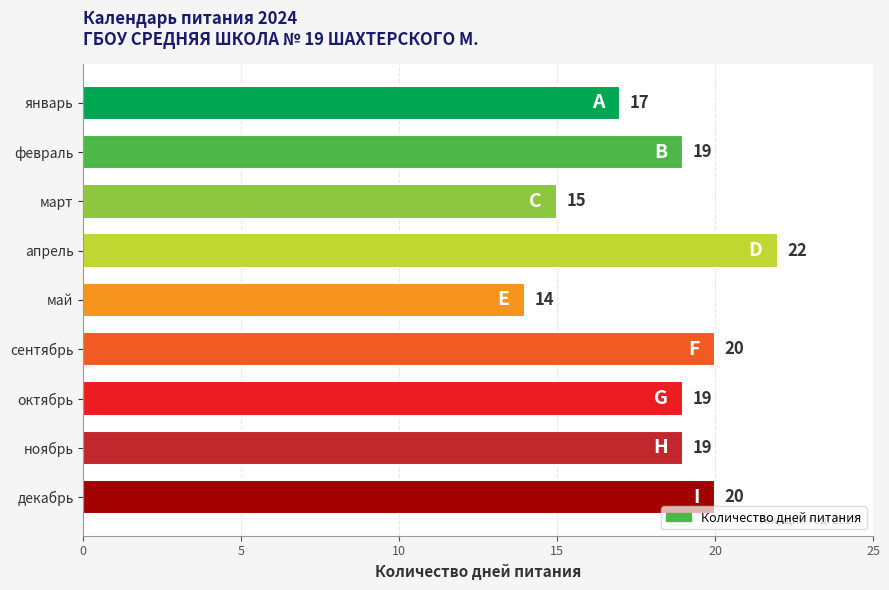

The chart shows a value of 25 at март. True or false?

False